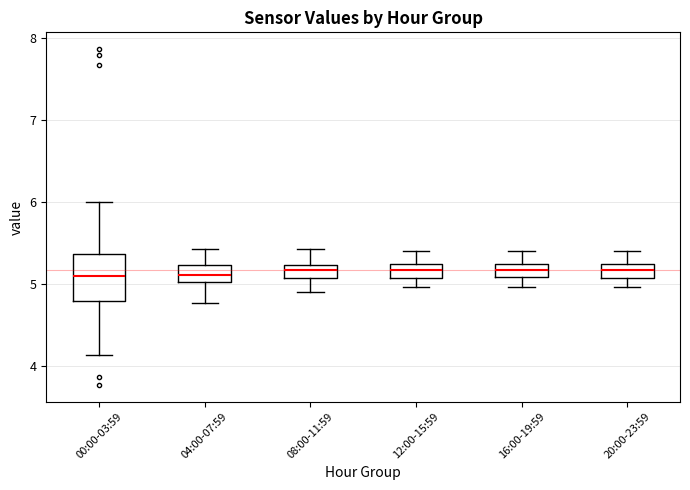

Reading left to right, read every box against the y-axis: the position of its median line, the range the box covers, and the ends of its whiskers. The values are not printed on the chart, so give them approximately, as read against the axis.

00:00-03:59: median 5.1, box 4.8 to 5.4, whiskers 4.1 to 6.0
04:00-07:59: median 5.1, box 5.0 to 5.2, whiskers 4.8 to 5.4
08:00-11:59: median 5.2 (inside the box), box 5.1 to 5.2, whiskers 4.9 to 5.4
12:00-15:59: median 5.2 (inside the box), box 5.1 to 5.2, whiskers 5.0 to 5.4
16:00-19:59: median 5.2 (inside the box), box 5.1 to 5.2, whiskers 5.0 to 5.4
20:00-23:59: median 5.2 (inside the box), box 5.1 to 5.2, whiskers 5.0 to 5.4